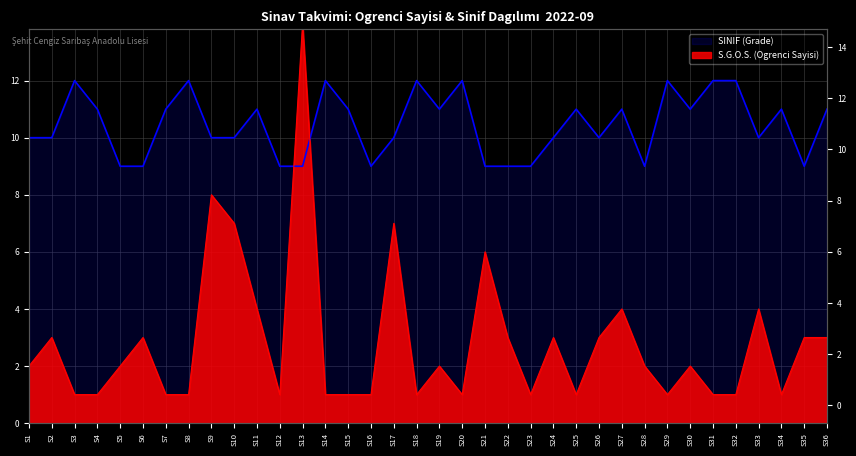

At how many categories does at least one series exceed 1?

36